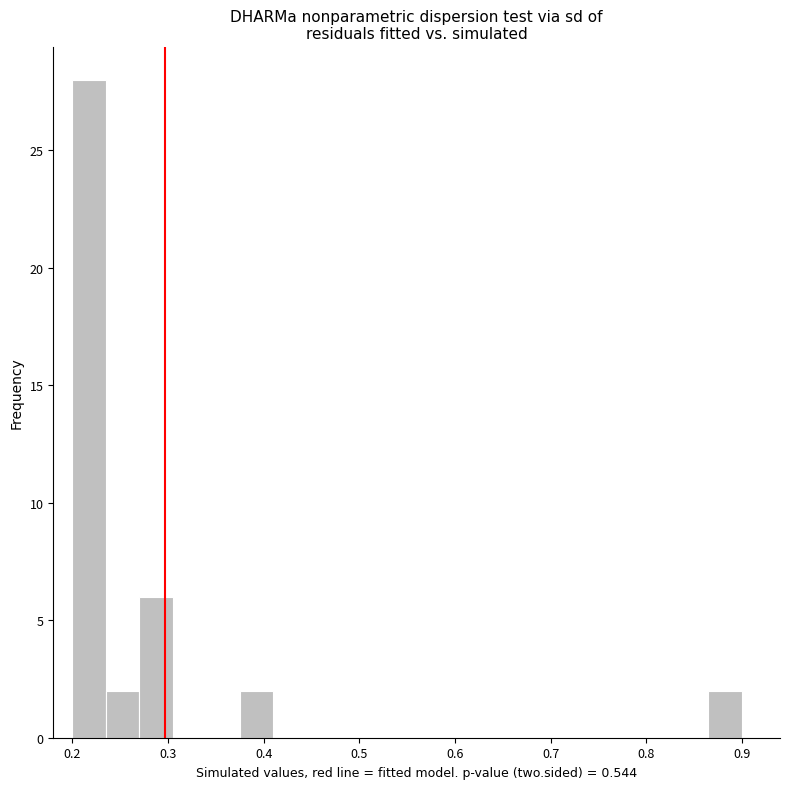

Around what value on the x-axis is the tallest bar? Give the approximate position of its centre, as read against the axis.

0.22